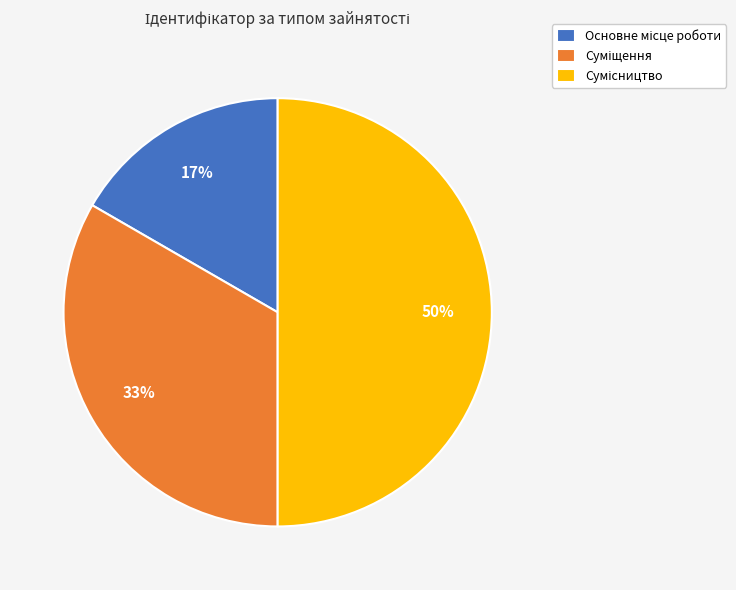

To the nearest percent, what is the average slice percentage?

33%